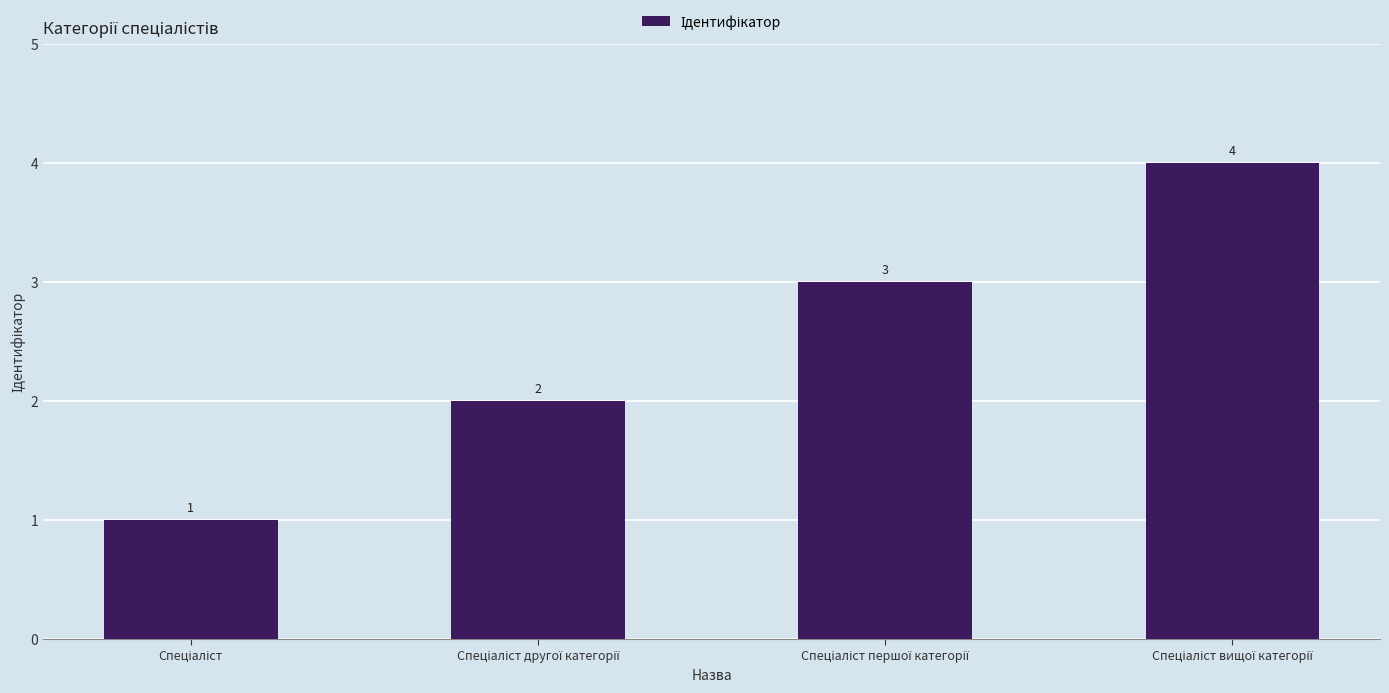

What is the difference between the maximum and minimum values?

3